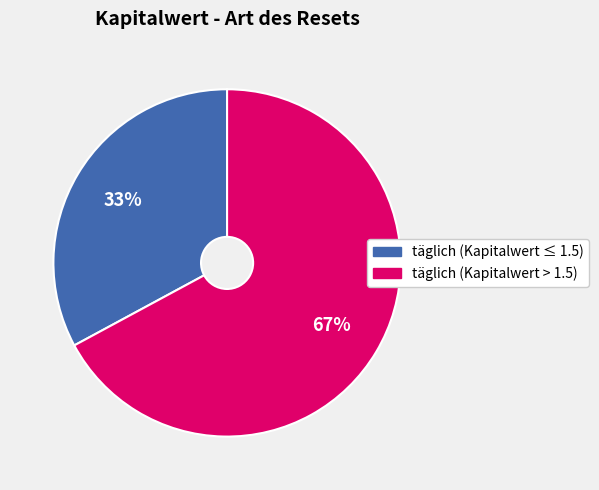

To the nearest percent, what is the average slice percentage?

50%